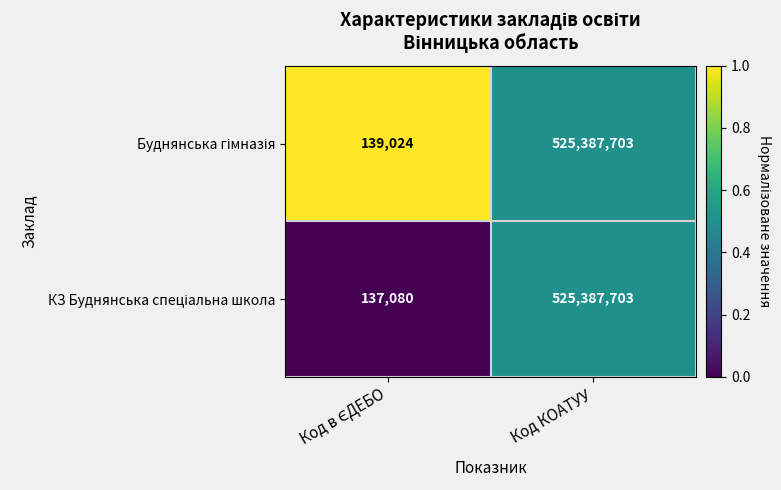

What is the minimum value shown in the chart?

137080